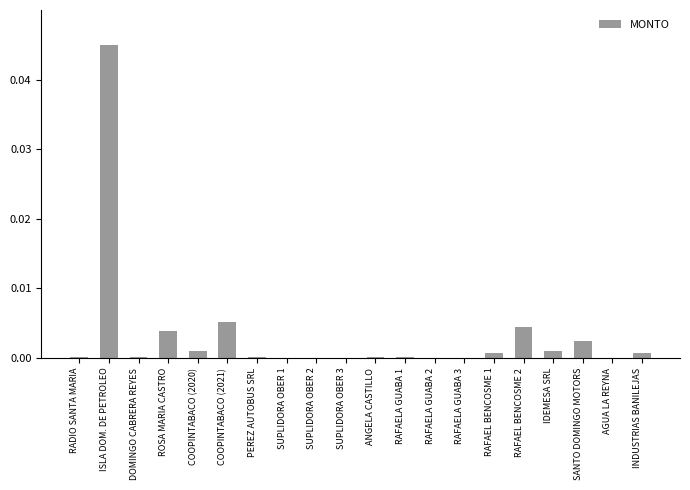

The value at COOPINTABACO (2021) is 0.0. True or false?

True